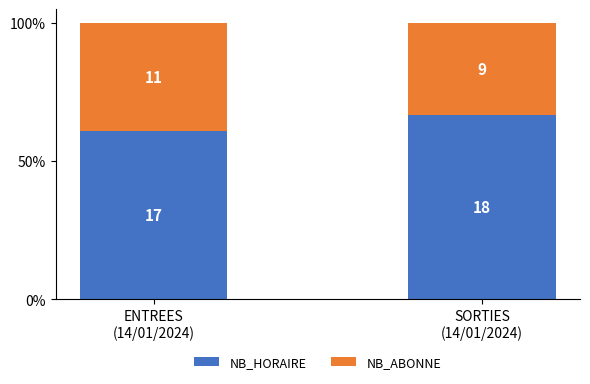

Which series has the widest spread of values?

NB_HORAIRE